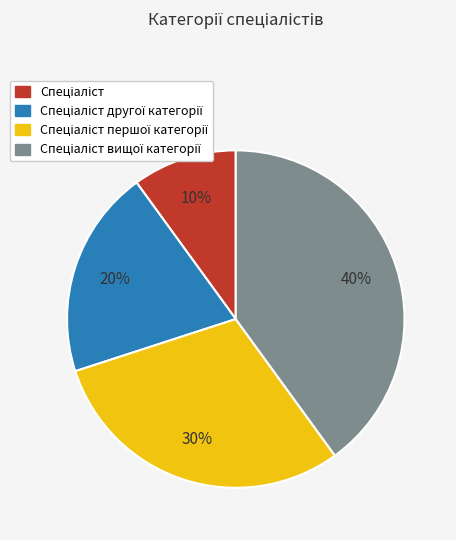

To the nearest percent, what is the average slice percentage?

25%